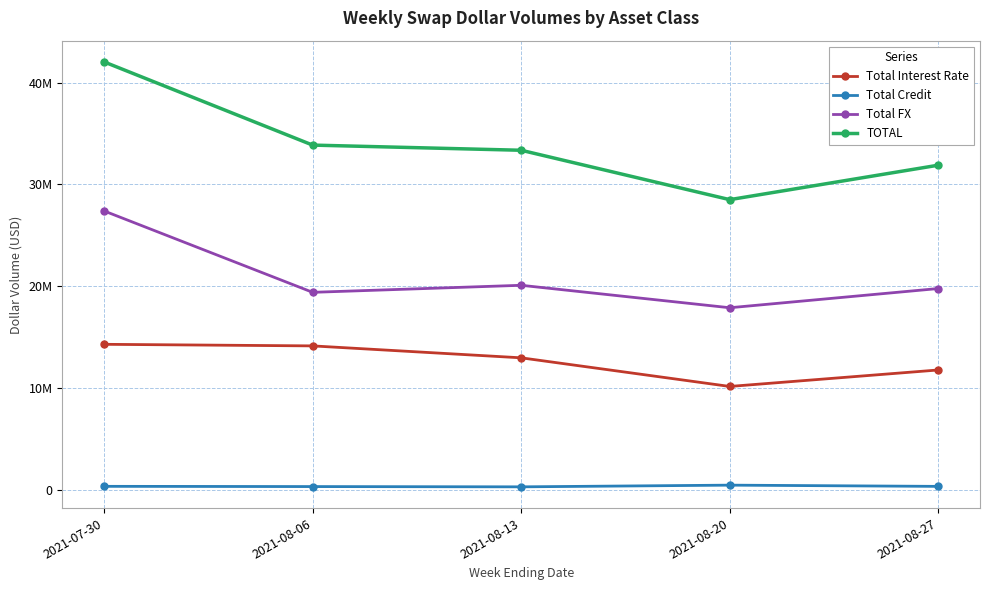

At which category does the chart reach its peak across all series?

2021-07-30